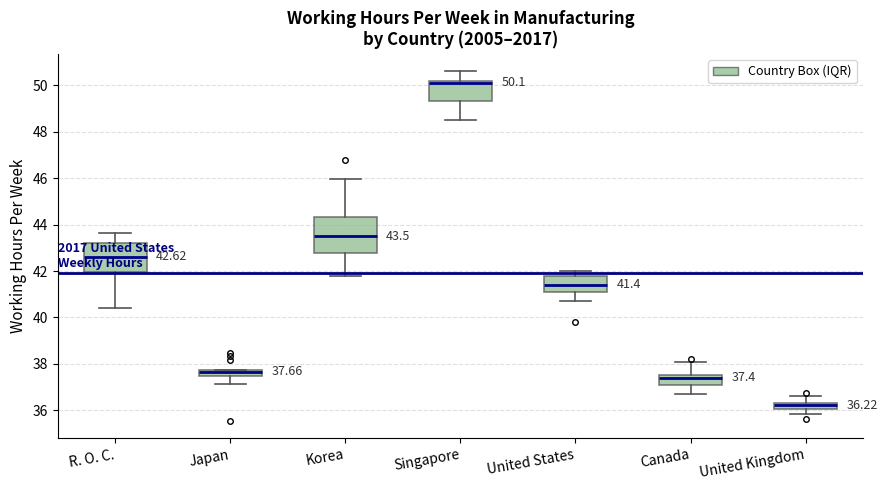

Comparing the boxes themselves (not the whiskers), which one is the tallest?

Korea